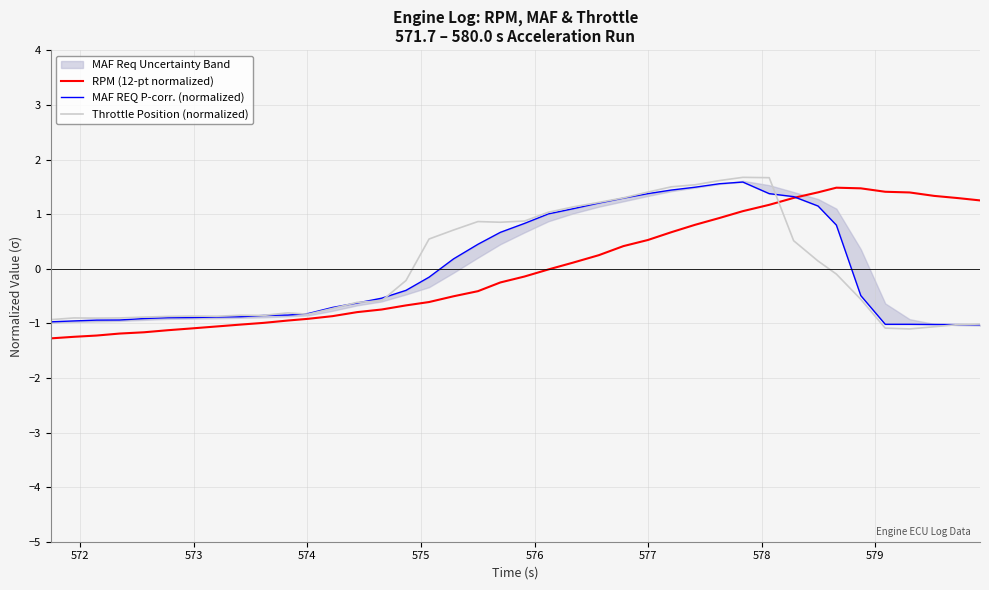

What is the highest value of the RPM (12-pt normalized) series?

1.5